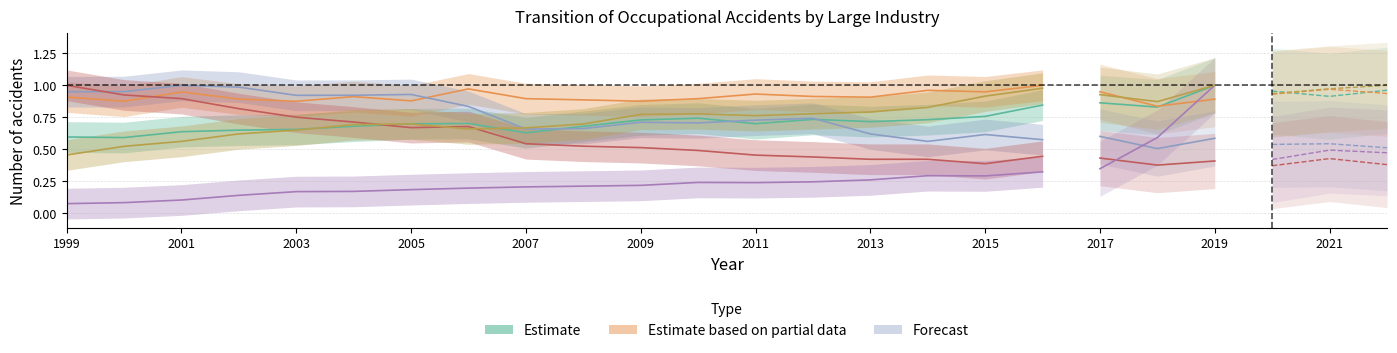

What is the average value of the manufacturing series?

0.6